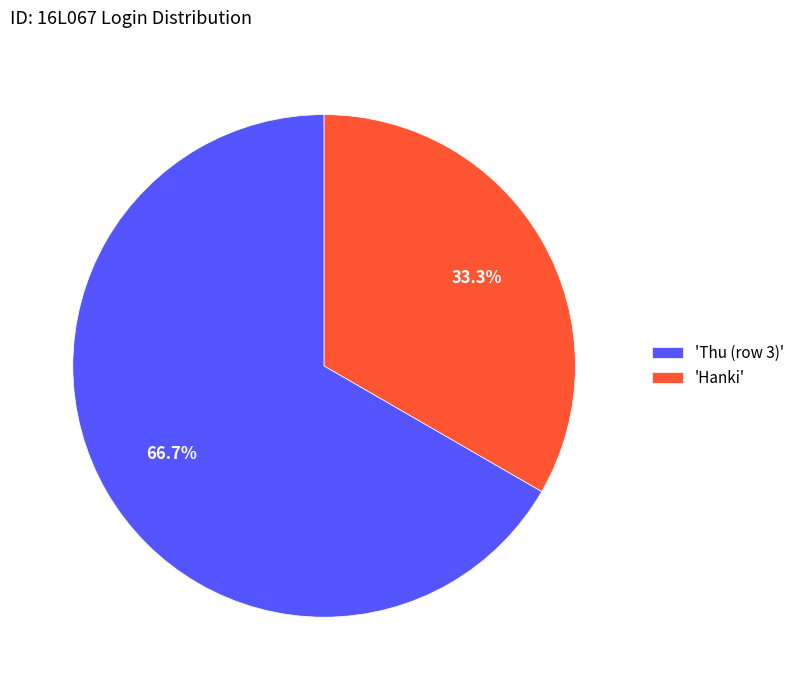

Does any single category account for the majority?

Yes